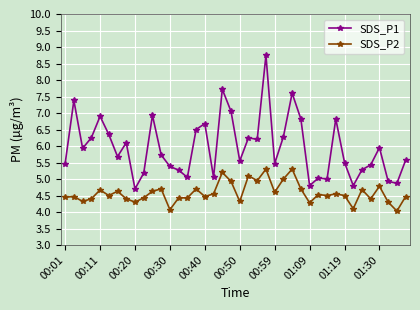

What is the difference between the second highest and minimum values in the SDS_P2 series?

1.3